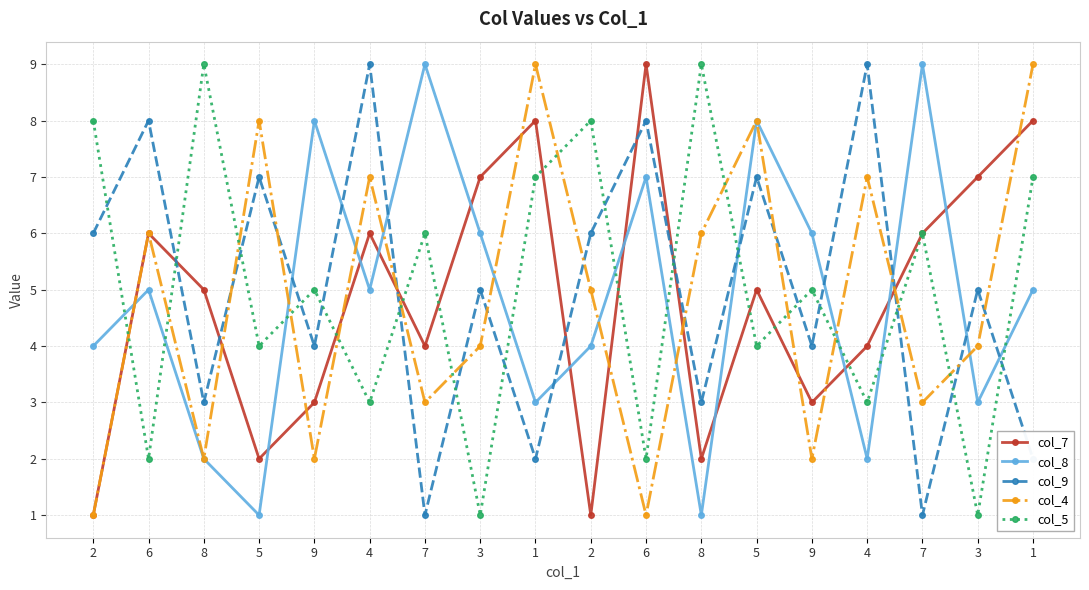

Rank the series by their maximum value, from lowest to highest.

col_7, col_8, col_9, col_4, col_5